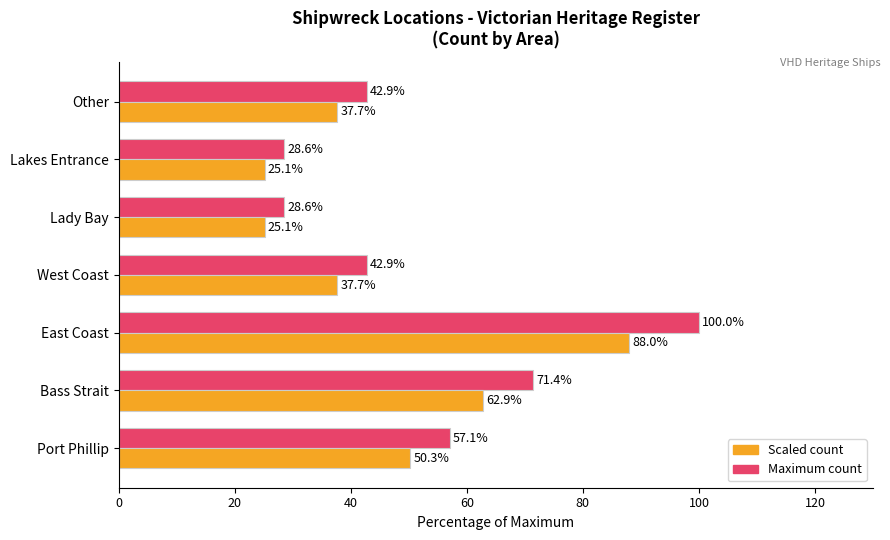

What is the minimum value shown in the chart?

25.1